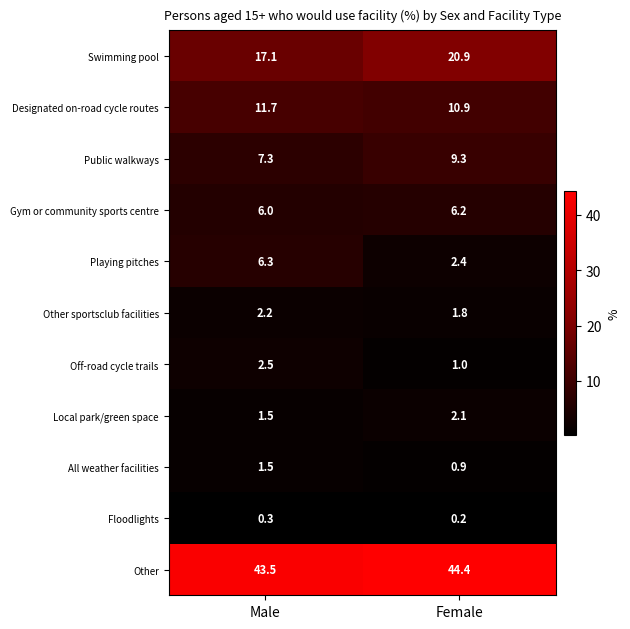

Which series has the widest spread of values?

Playing pitches